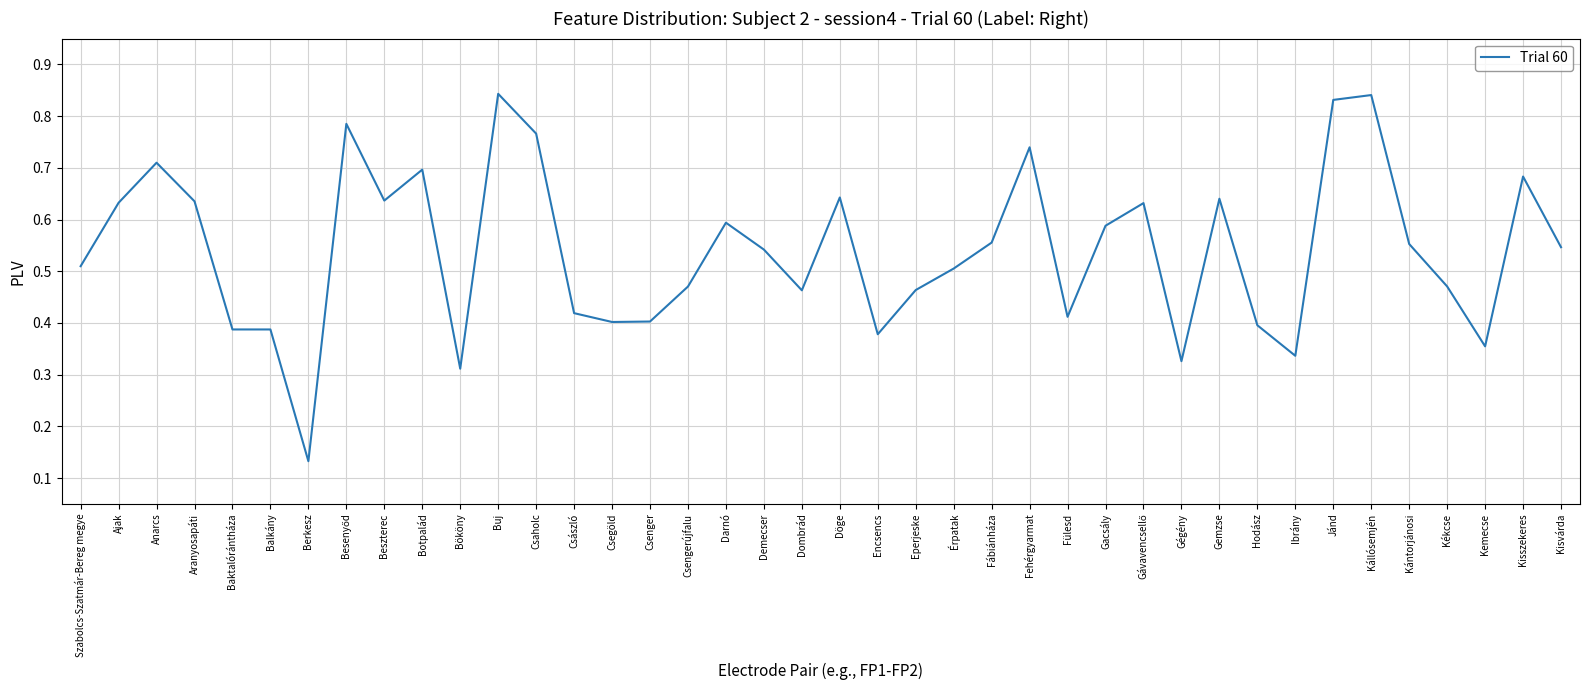

Which category has the lowest value across all series?

Berkesz